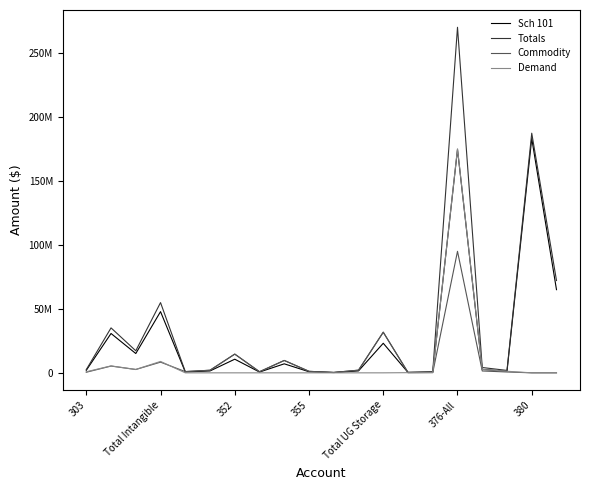

Which series has the widest spread of values?

Totals